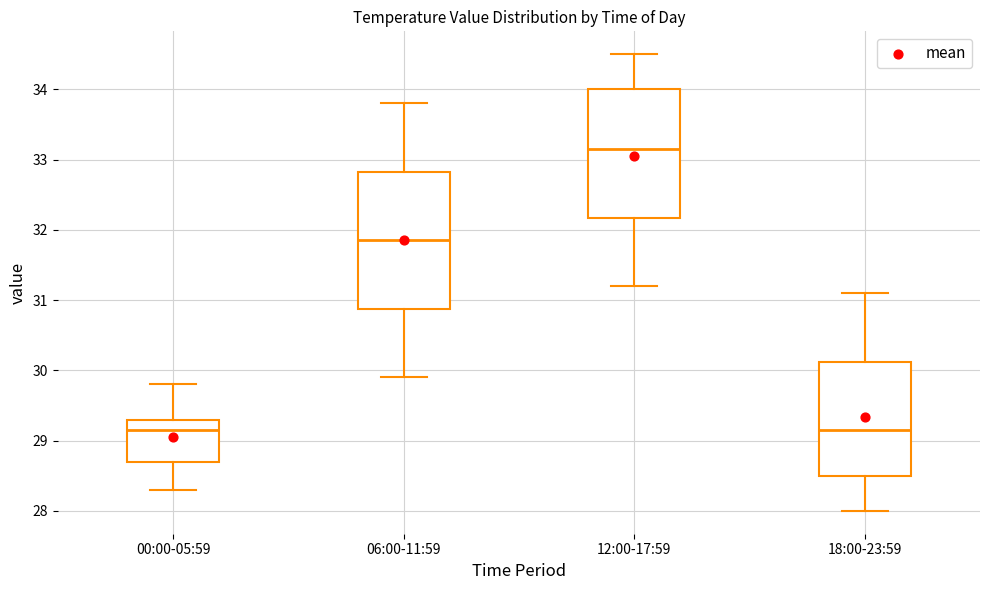

Where does the lower whisker of the box for 06:00-11:59 end on the y-axis? The values are not printed on the chart, so give them approximately, as read against the axis.

29.9